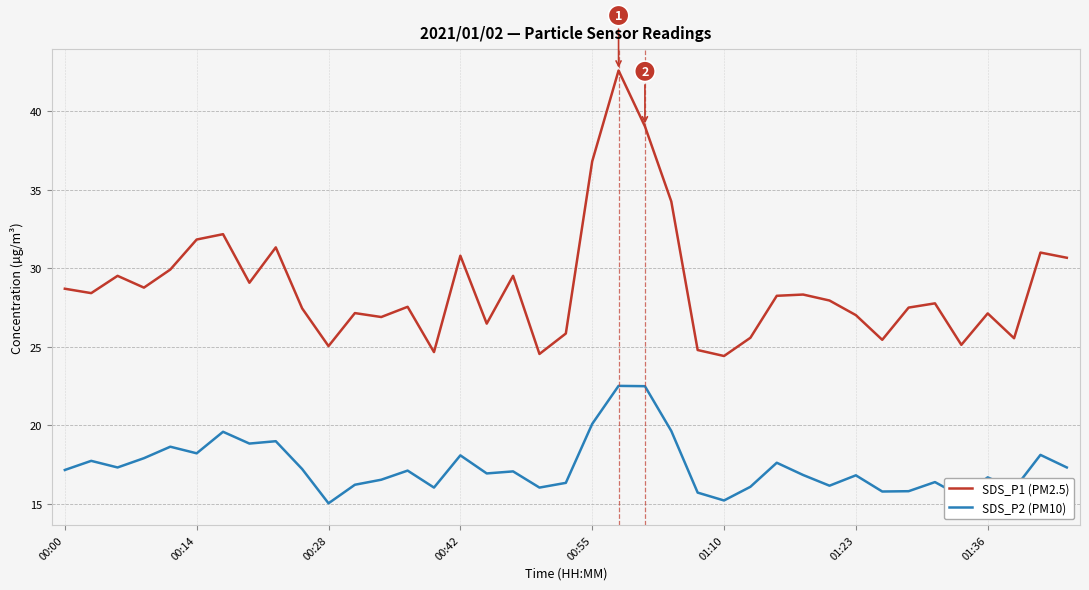

List the series in order of their overall mean, lowest first.

SDS_P2 (PM10), SDS_P1 (PM2.5)